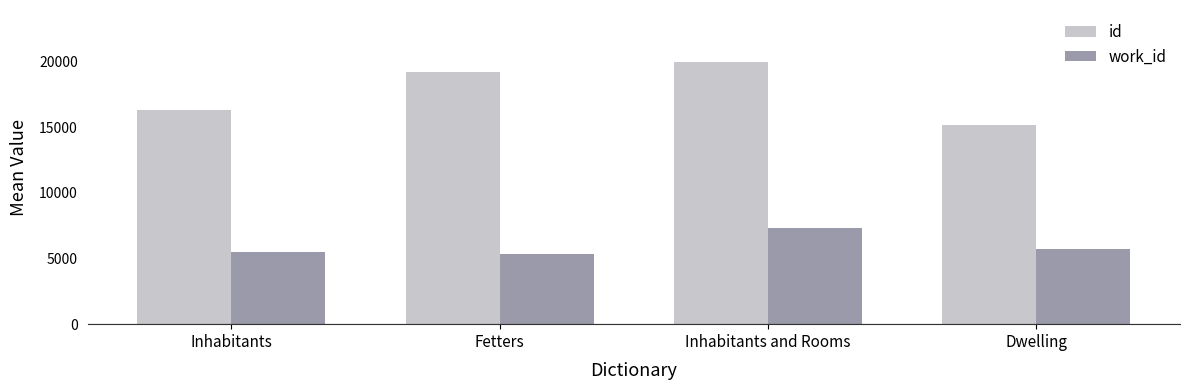

Read the id value at Inhabitants.

16304.0